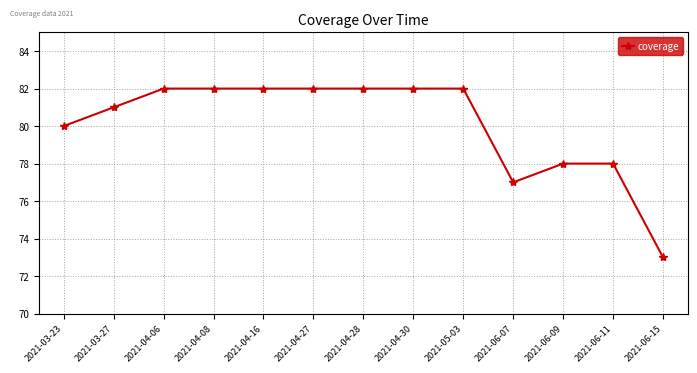

Is it true that the value at 2021-03-27 is 136?

False